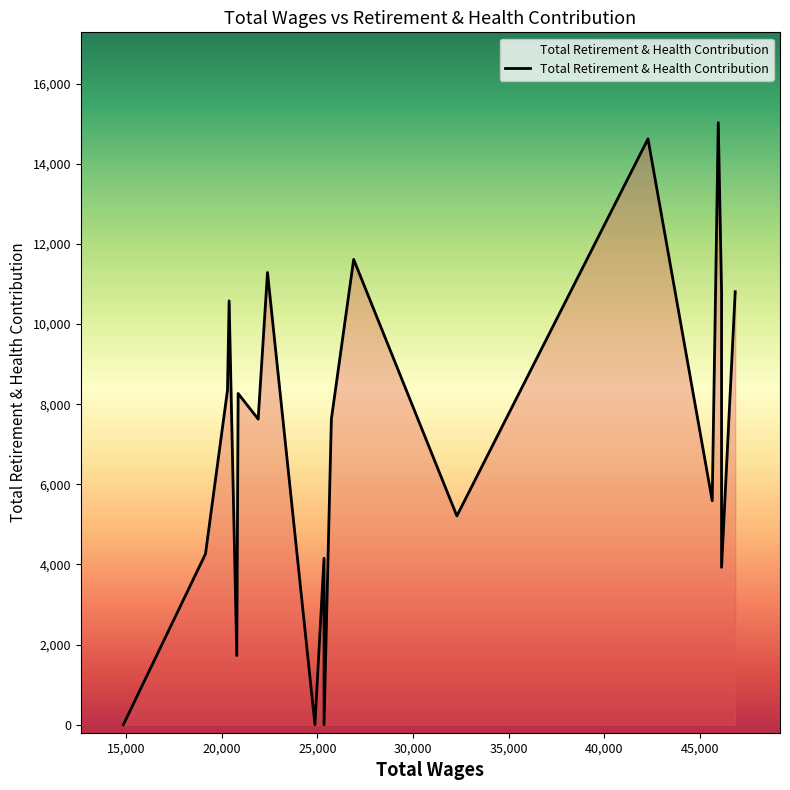

Approximately how many times larger is the value at 45654.0 compared to 22393.0?

0.5